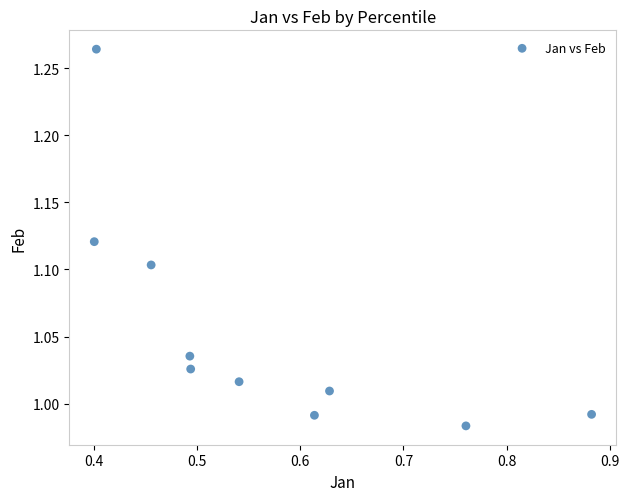

What is the average X value?

0.6